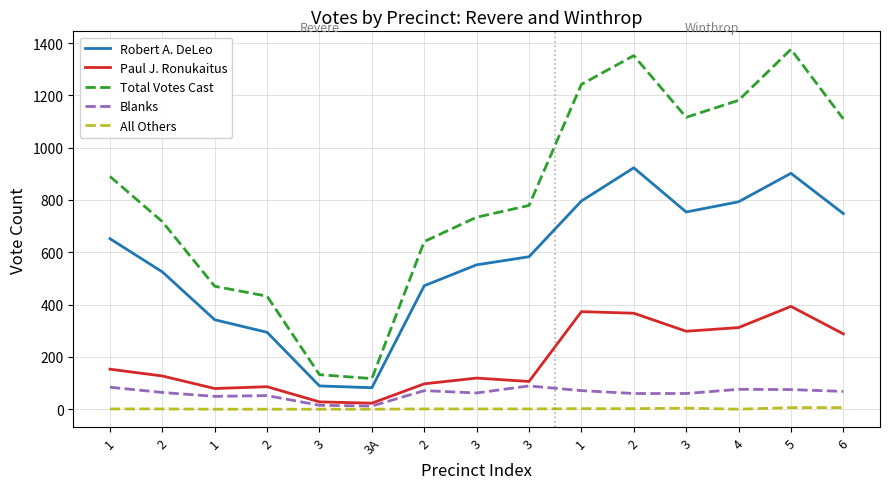

What are all the series names shown in the legend?

Robert A. DeLeo, Paul J. Ronukaitus, Total Votes Cast, Blanks, All Others